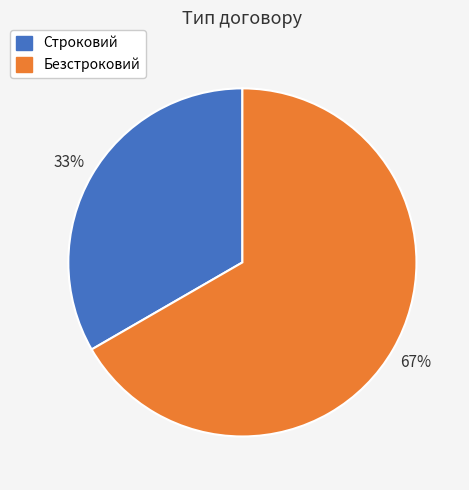

Rank the categories by value from lowest to highest.

Строковий, Безстроковий